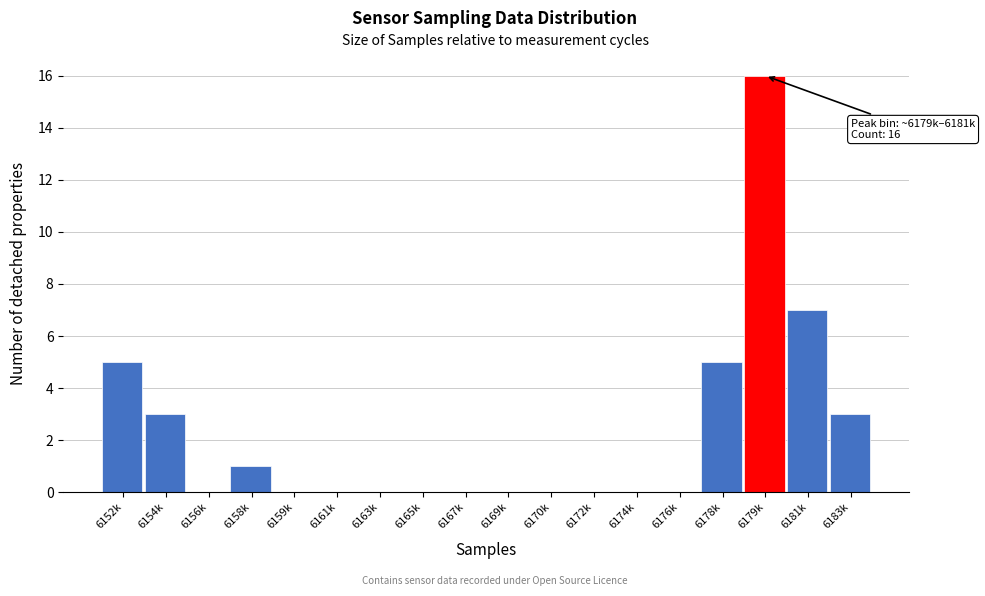

Reading left to right, transcribe all the data shown in this chart.

6152k=5	6154k=3	6156k=0	6158k=1	6159k=0	6161k=0	6163k=0	6165k=0	6167k=0	6169k=0	6170k=0	6172k=0	6174k=0	6176k=0	6178k=5	6179k=16	6181k=7	6183k=3